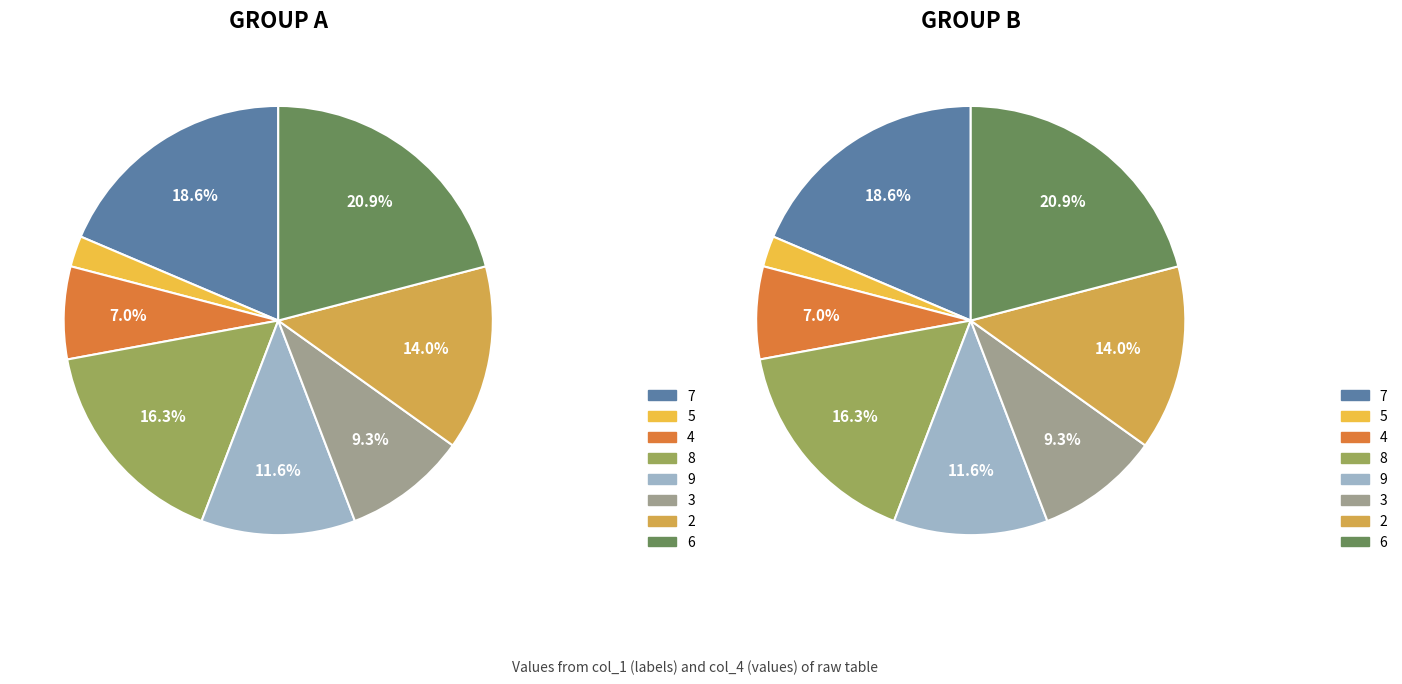

Is the sum of 8 and 9 greater than half?

No